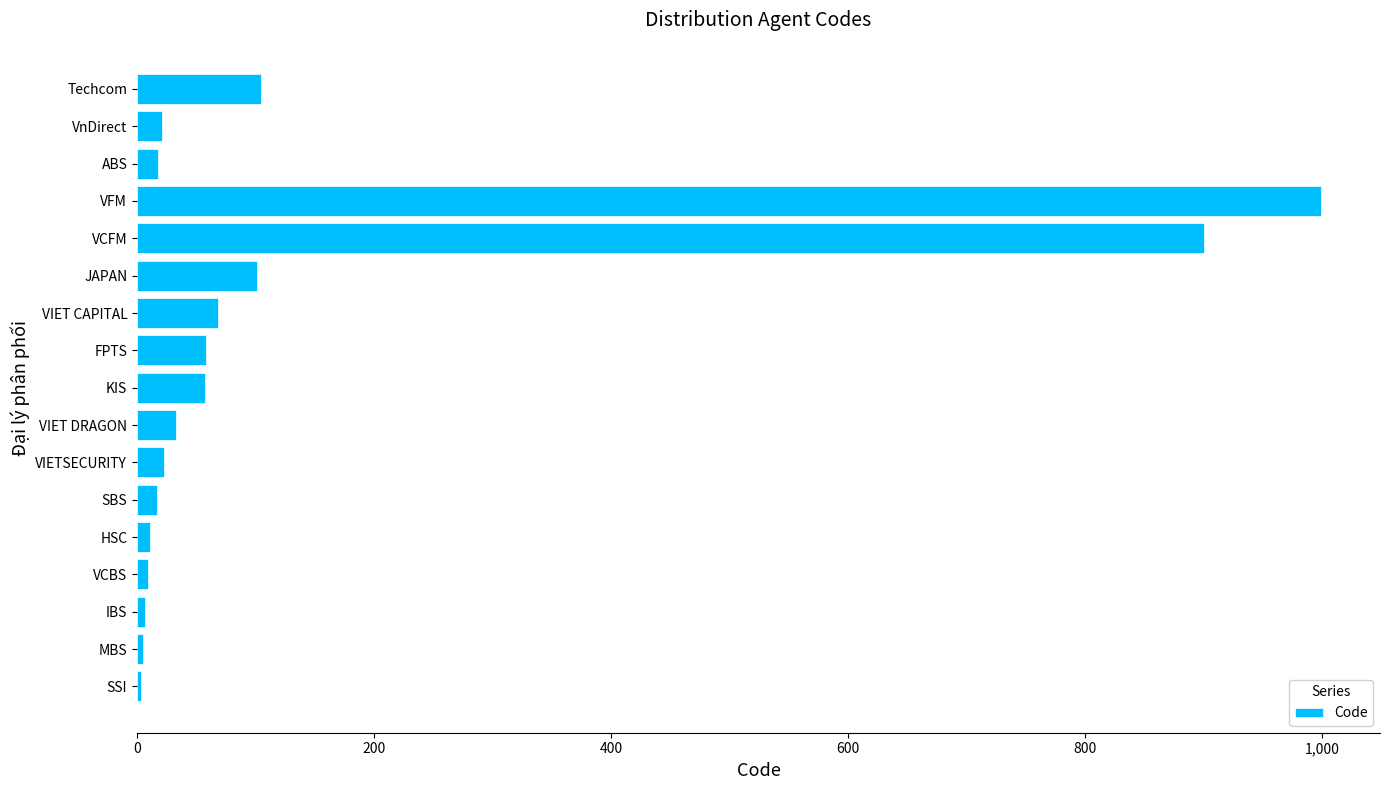

What is the average value?

143